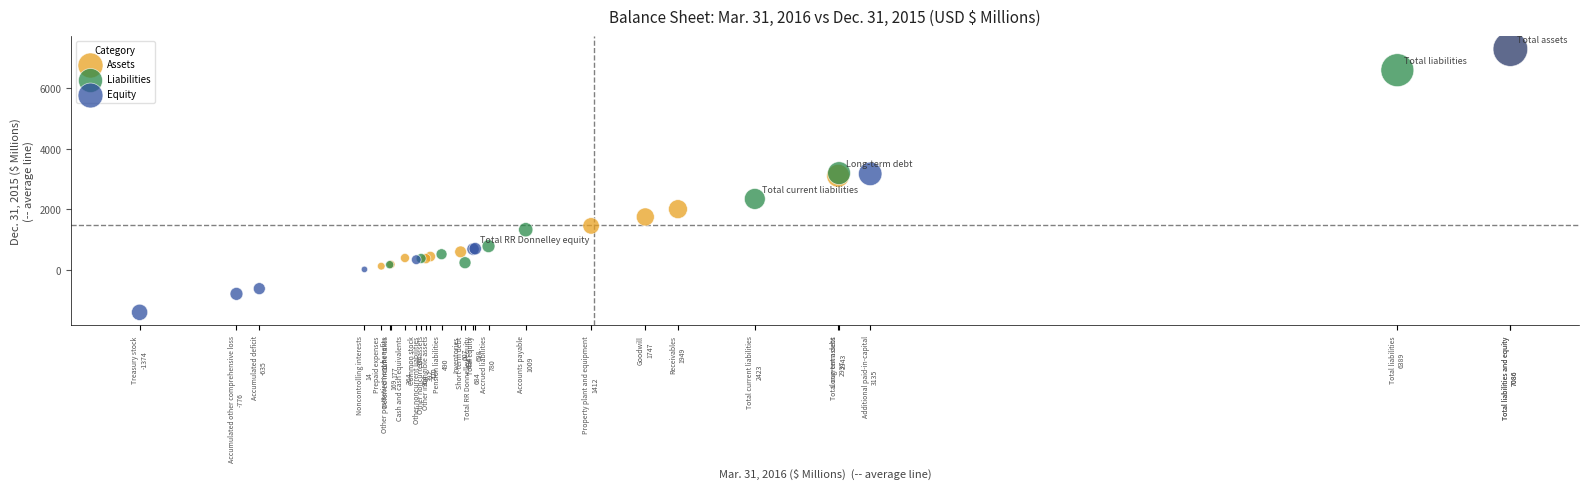

Which series has the largest Y range (max minus min)?

Equity